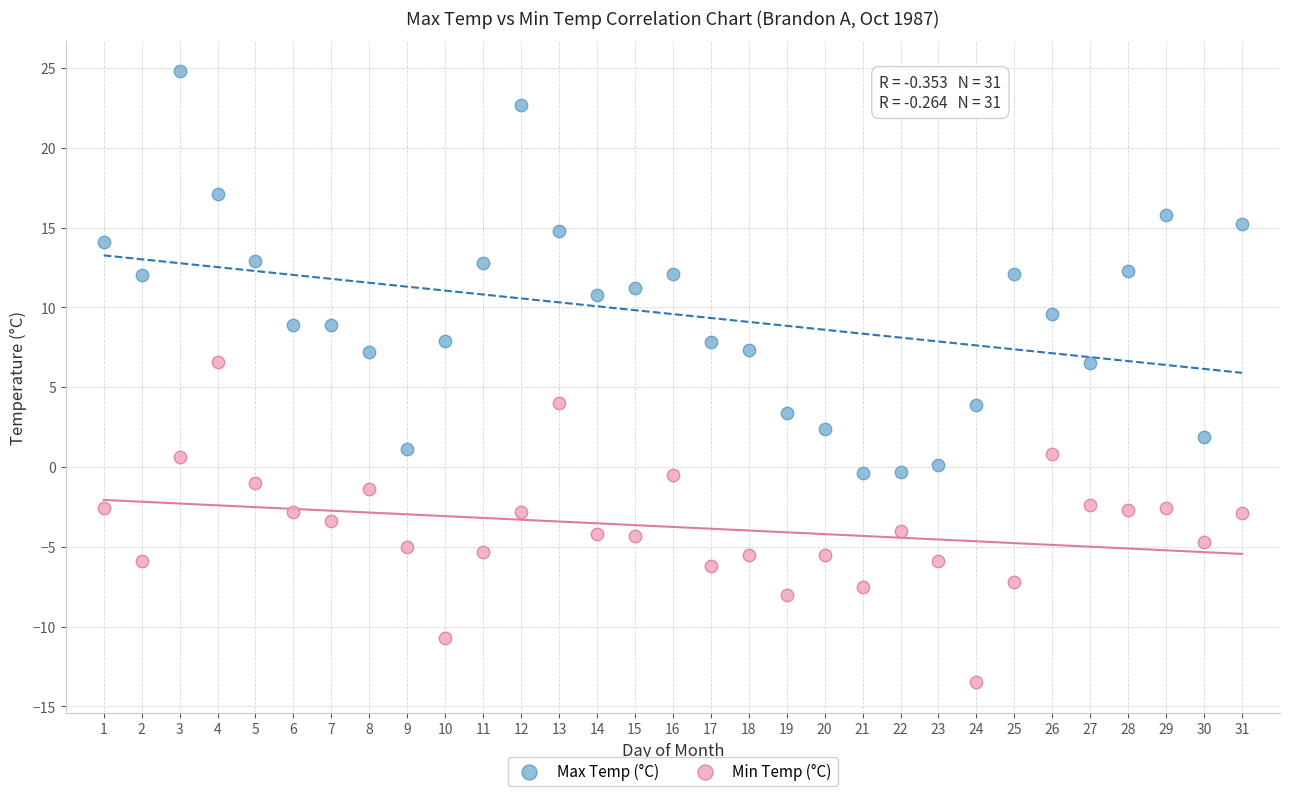

Across all data points, what is the range of X values (max minus min)?

30.0